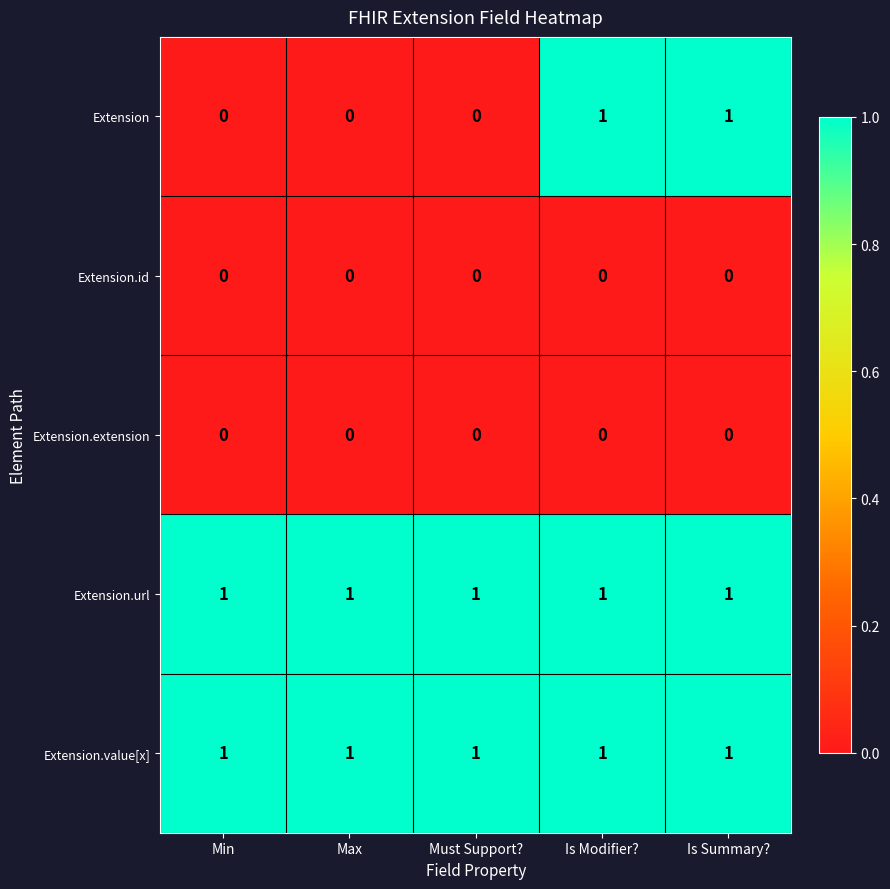

At how many categories does at least one series exceed 0?

5